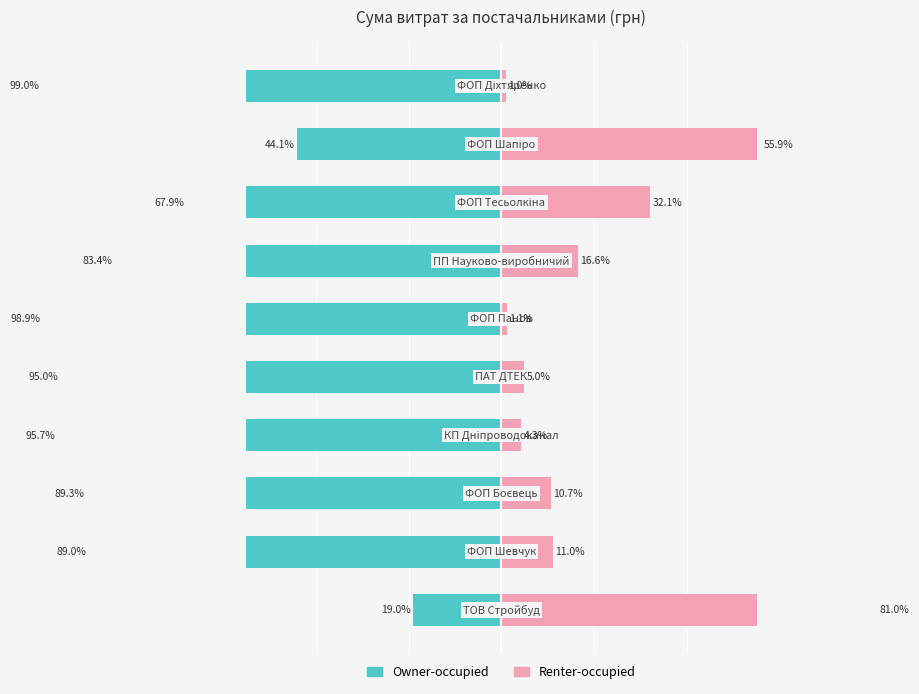

The Renter-occupied series shows 3.3 at 4. True or false?

False